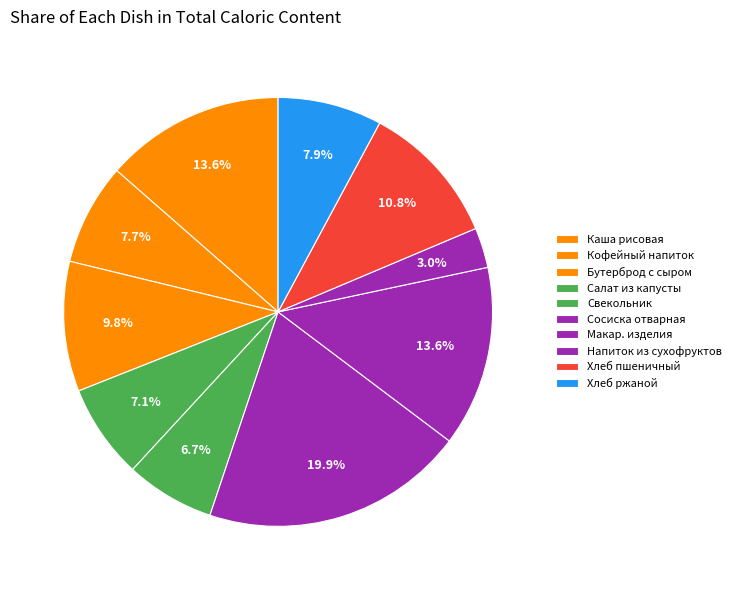

Approximately how many times larger is the value at Свекольник compared to Сосиска отварная?

0.3